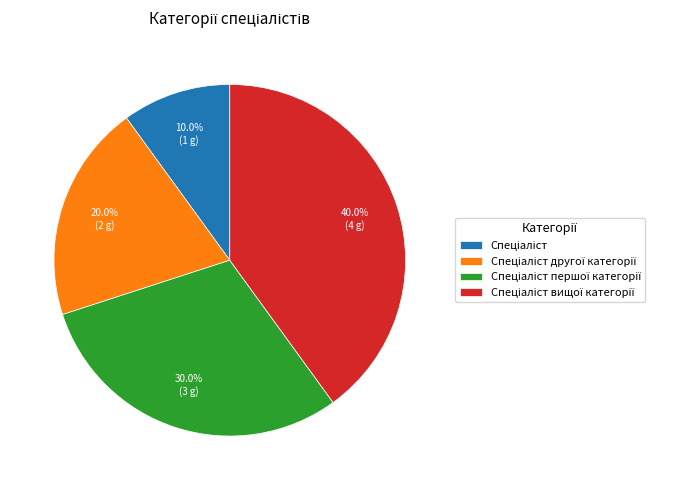

Is there a majority slice in this chart?

No